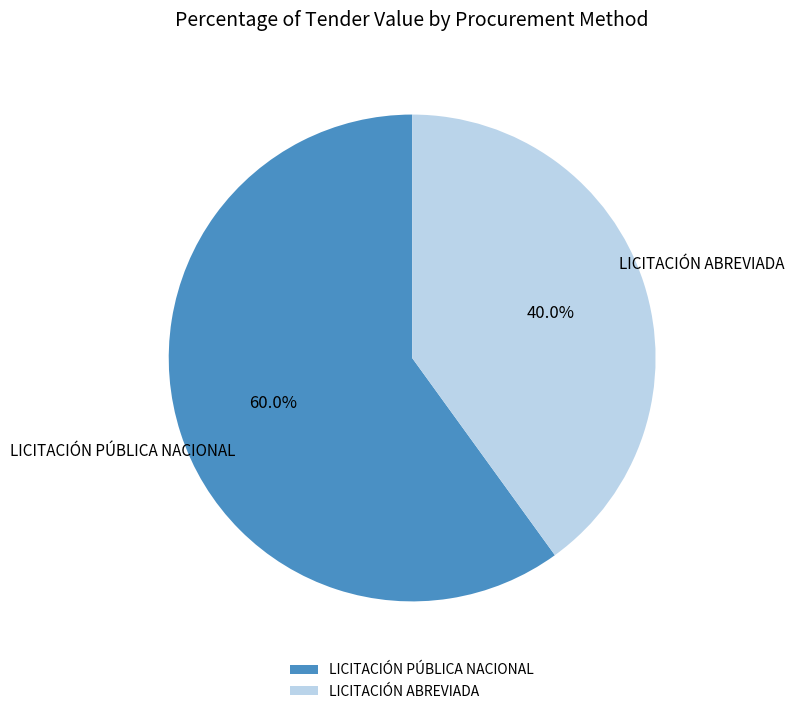

Between LICITACIÓN PÚBLICA NACIONAL and LICITACIÓN ABREVIADA, which is larger?

LICITACIÓN PÚBLICA NACIONAL